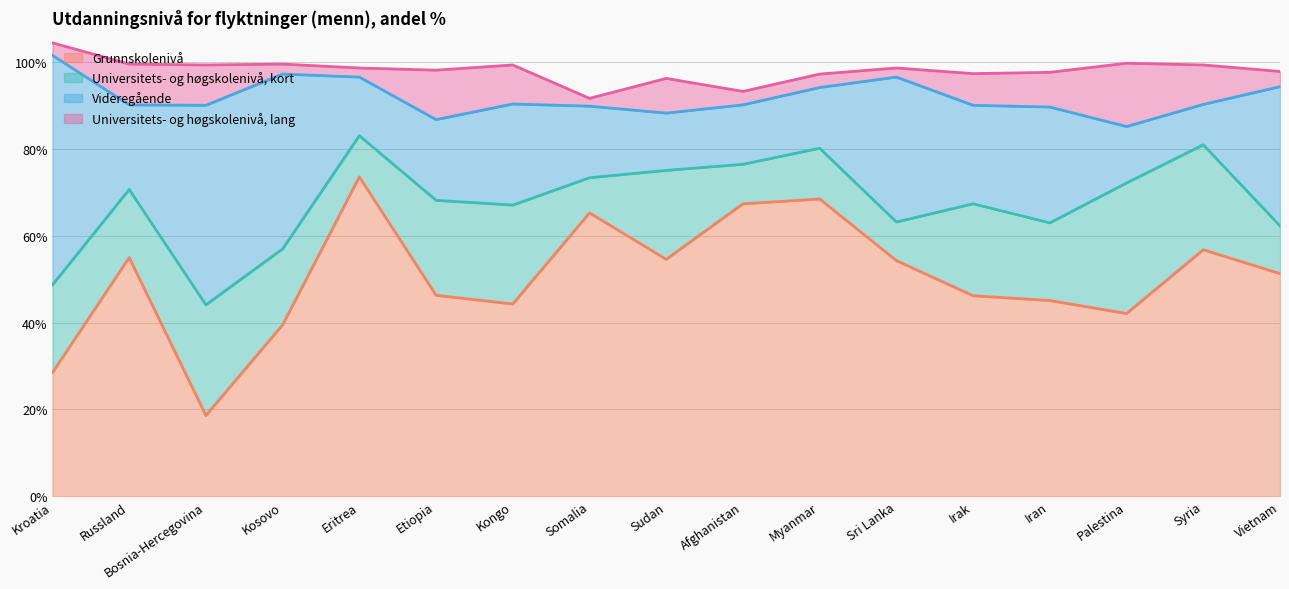

How many values in the Grunnskolenivå series exceed 51?

9